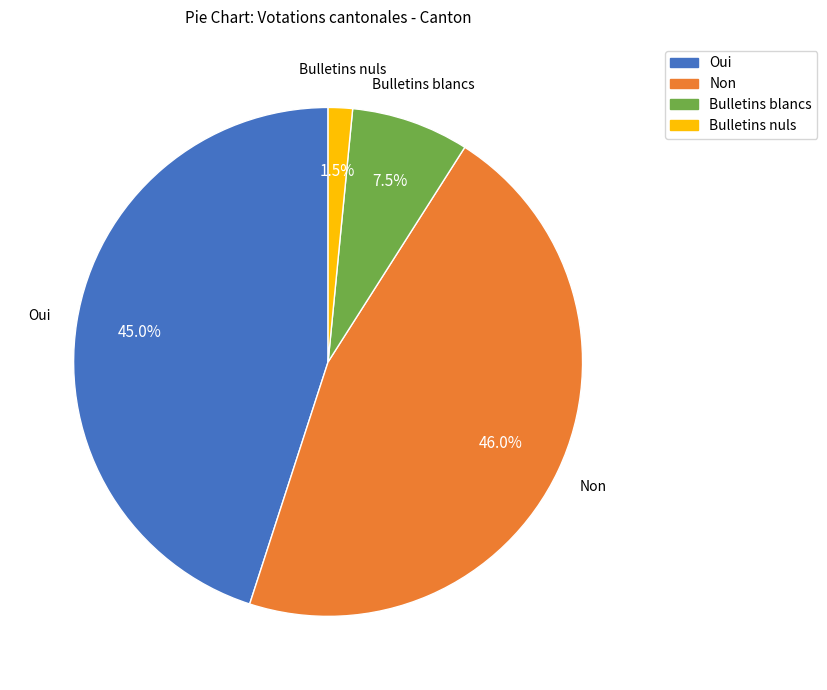

To the nearest percent, what is the average slice percentage?

25%